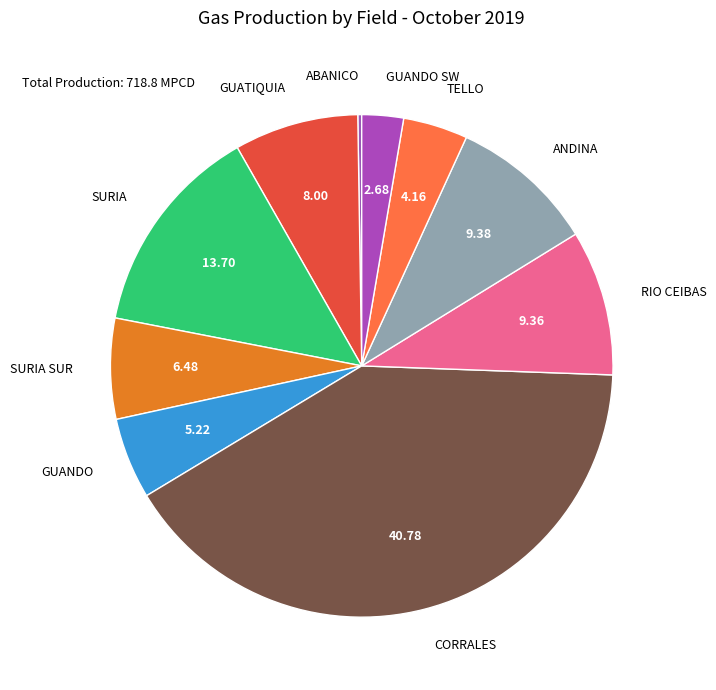

What is the ratio of the value at GUANDO to the value at SURIA SUR?

0.8